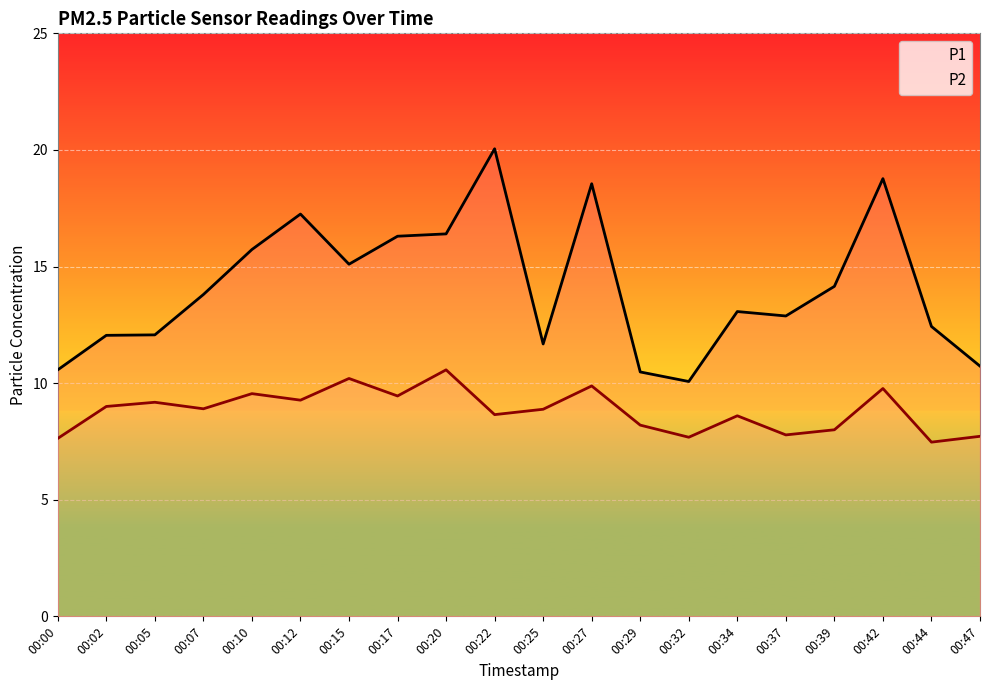

True or false: P2 and P1 intersect in this chart.

False